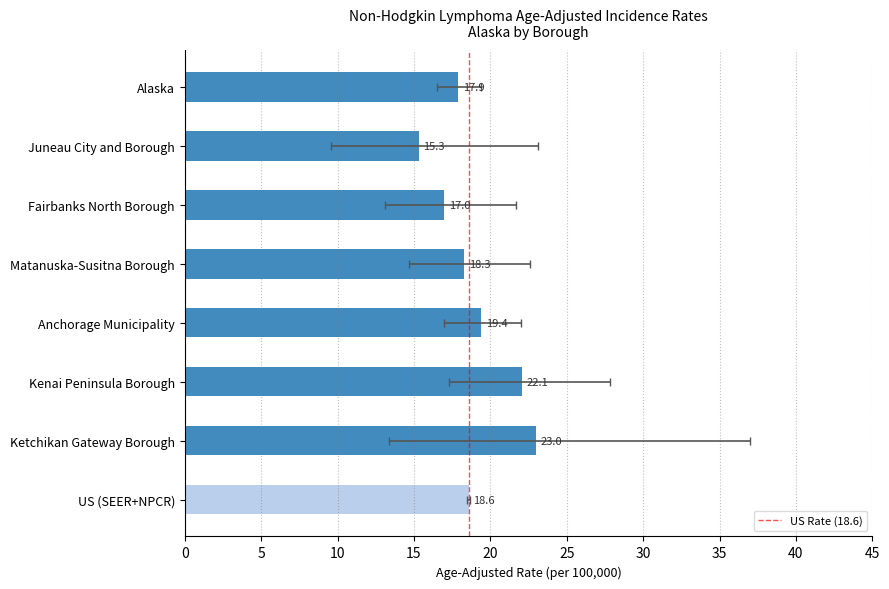

The value at 5 is 2. True or false?

False